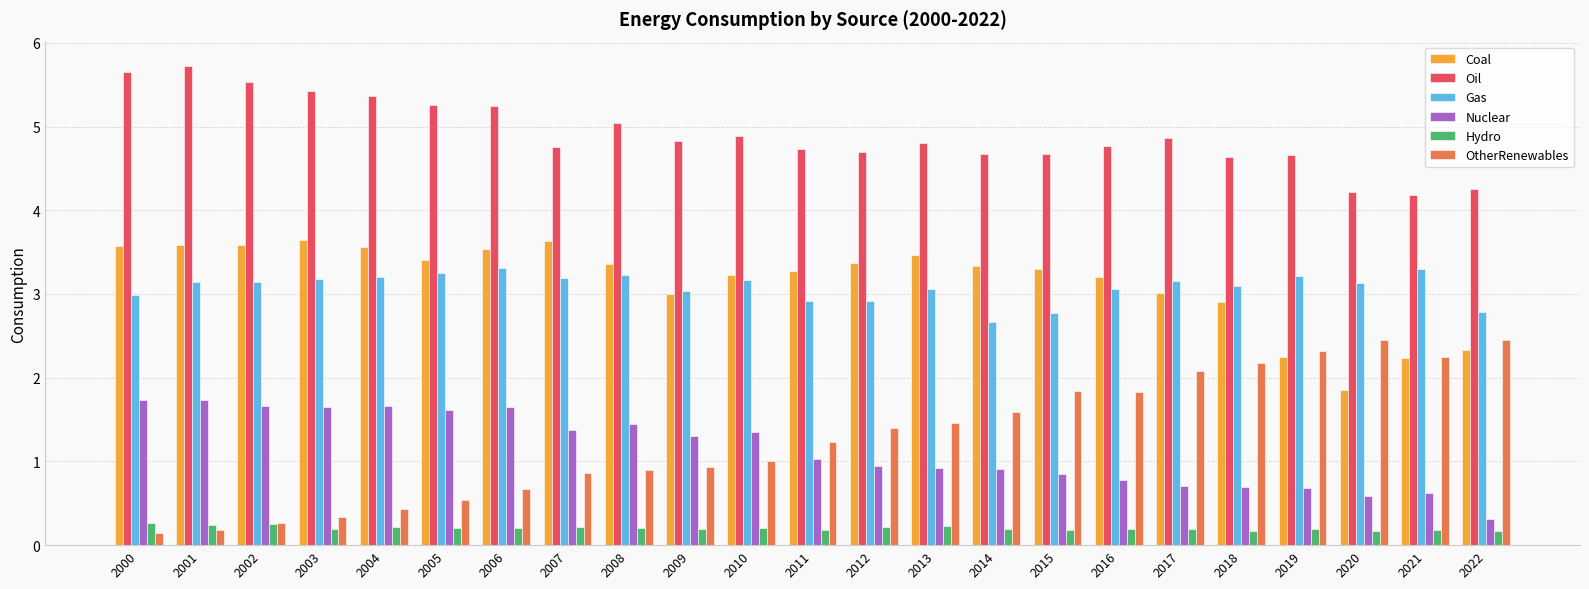

What is the difference between the maximum and minimum values in the Nuclear series?

1.4